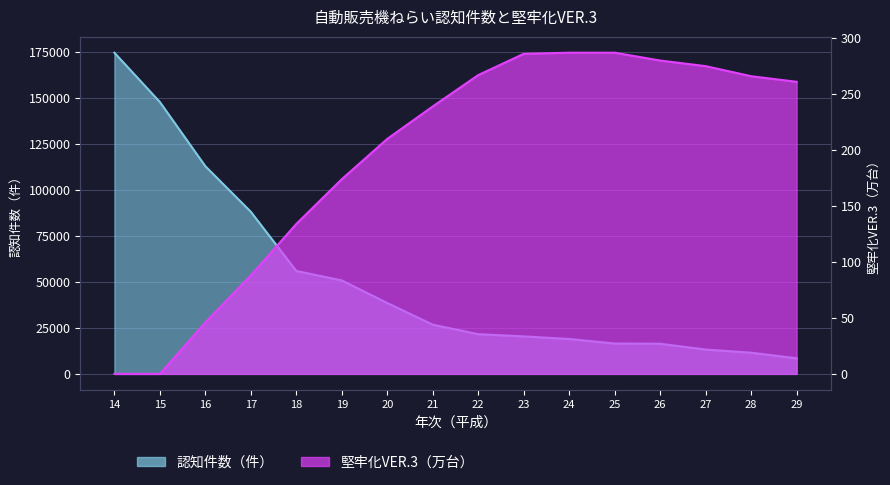

Rank the series by their maximum value, from lowest to highest.

堅牢化VER.3（万台）, 認知件数（件）